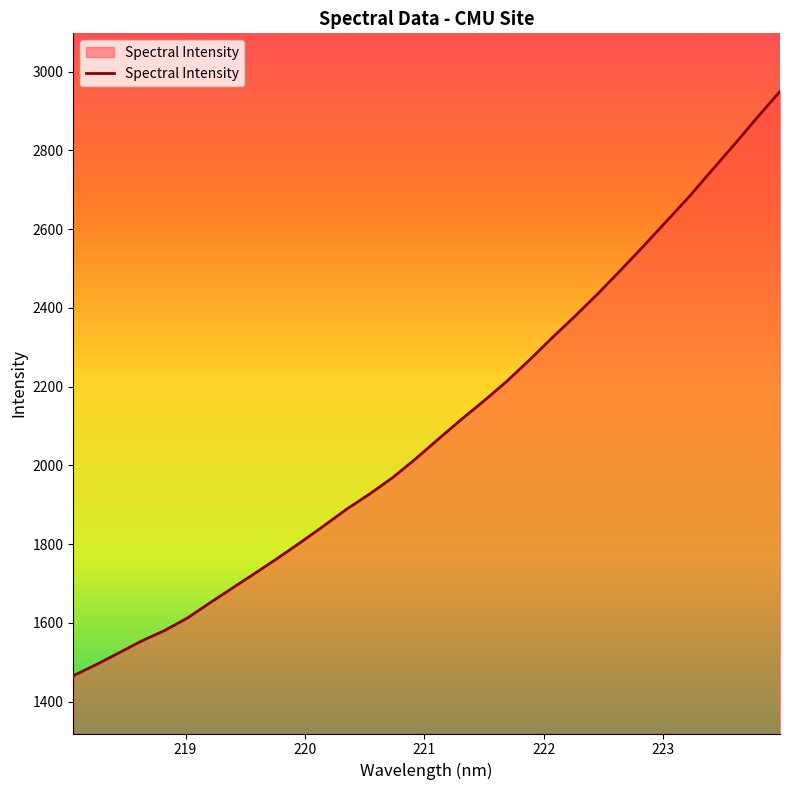

What is the greatest value displayed?

2949.5